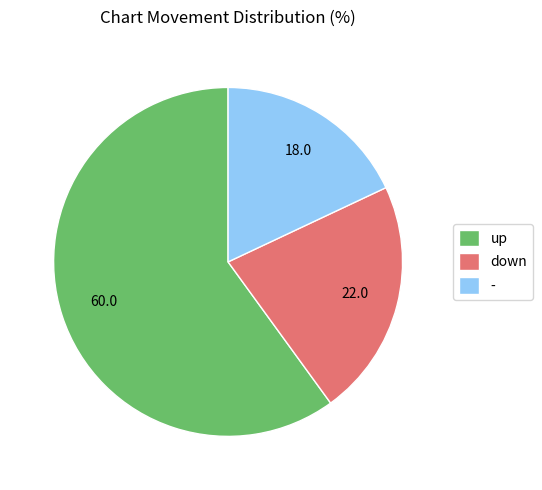

Which category has the biggest portion of the pie?

up